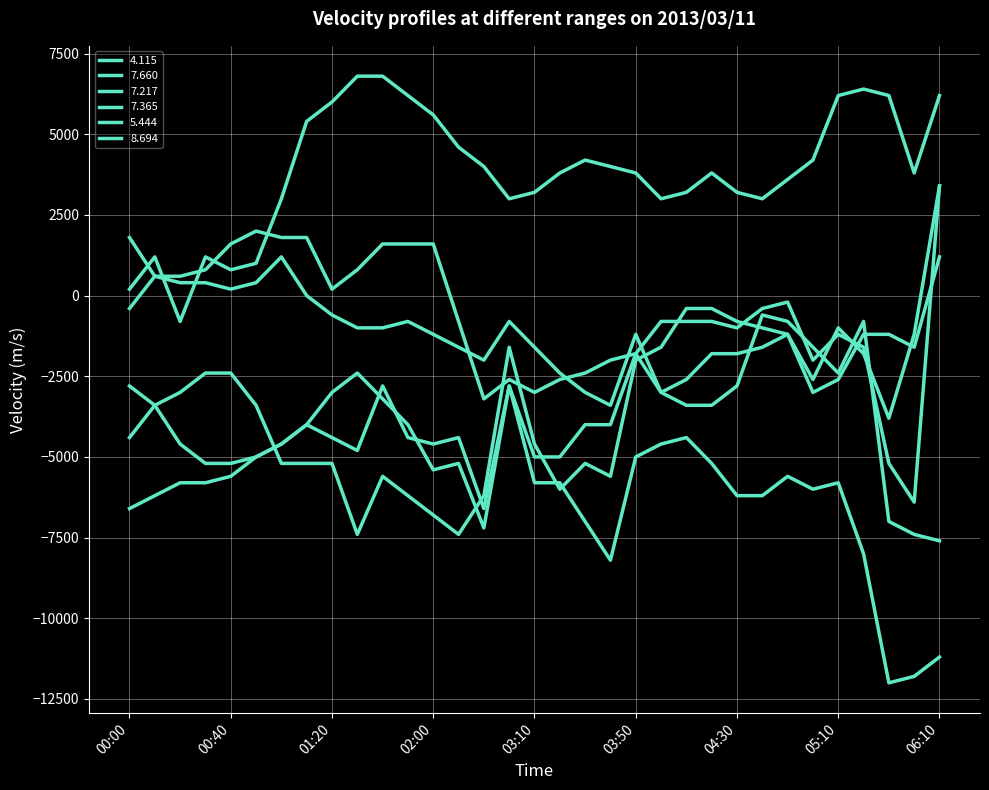

True or false: 7.660 has more than 2 interior local peaks.

True